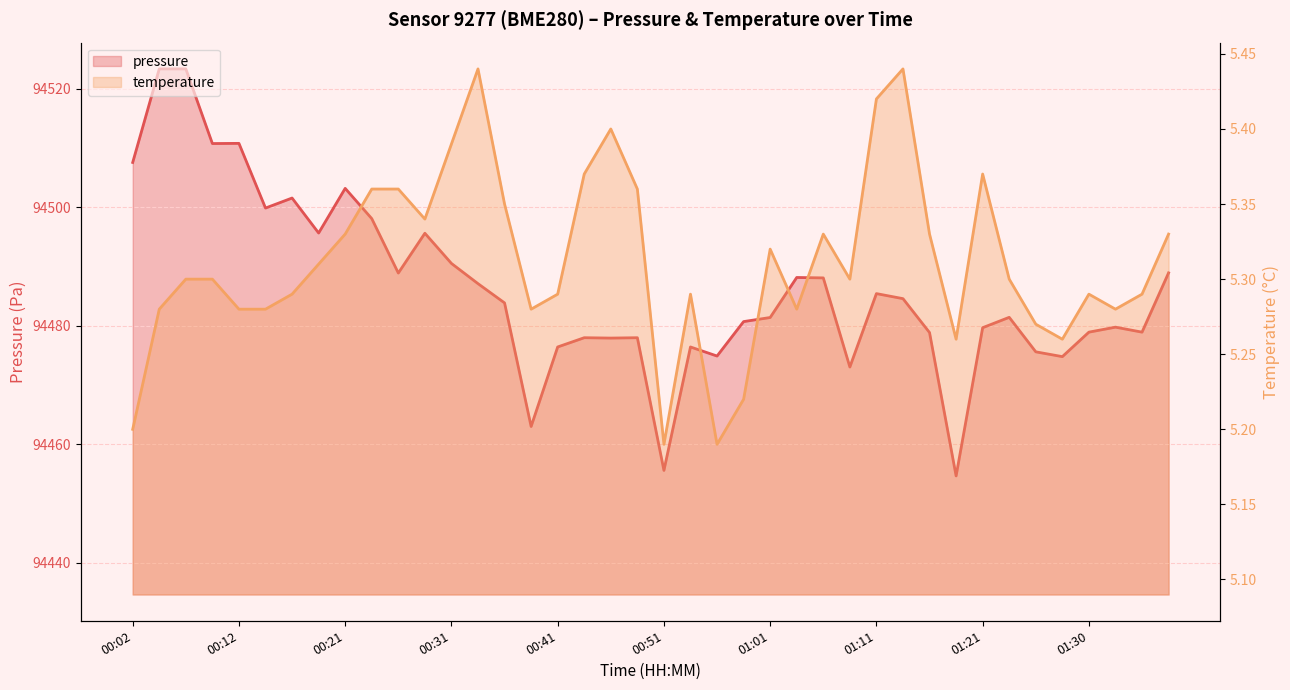

Rank the series by their maximum value, from highest to lowest.

pressure, temperature